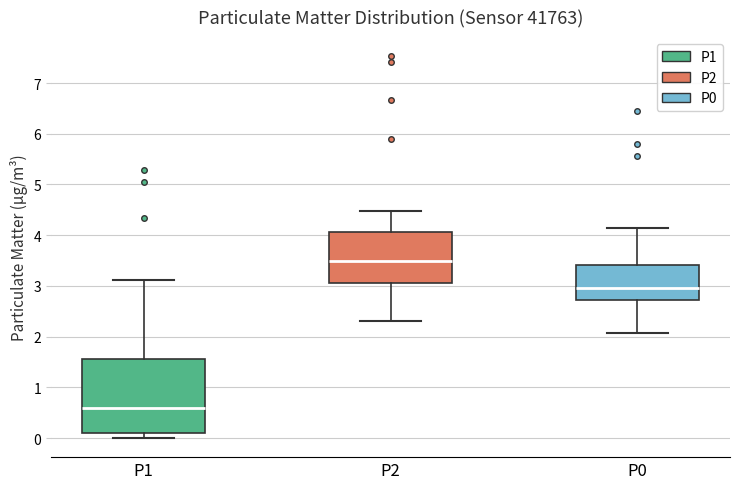

Where is the lower edge of the box for P1 on the y-axis? The values are not printed on the chart, so give them approximately, as read against the axis.

0.1